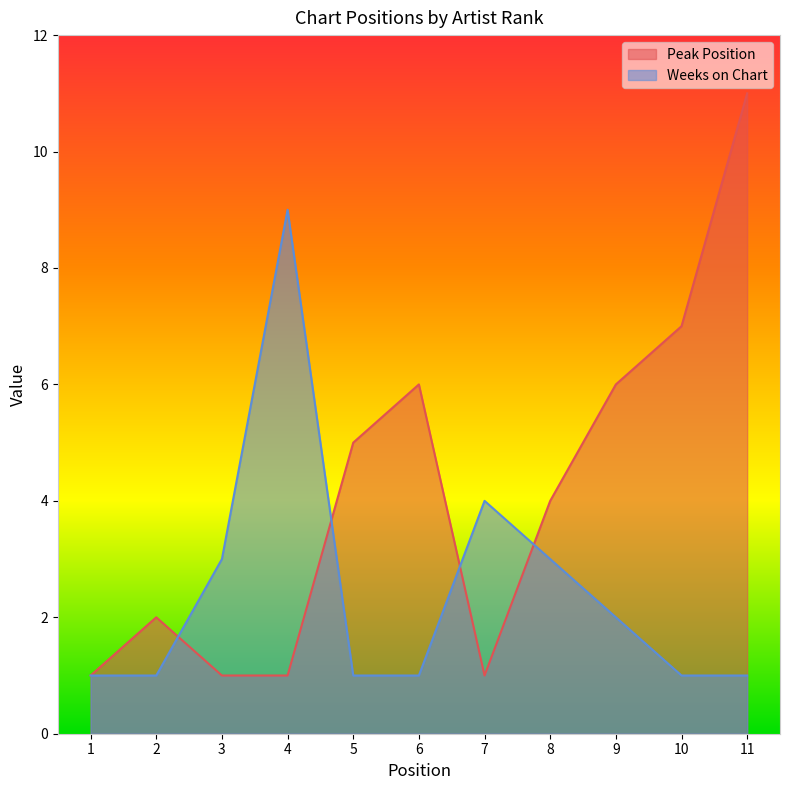

Rank the series by their average value, from highest to lowest.

Peak Position, Weeks on Chart